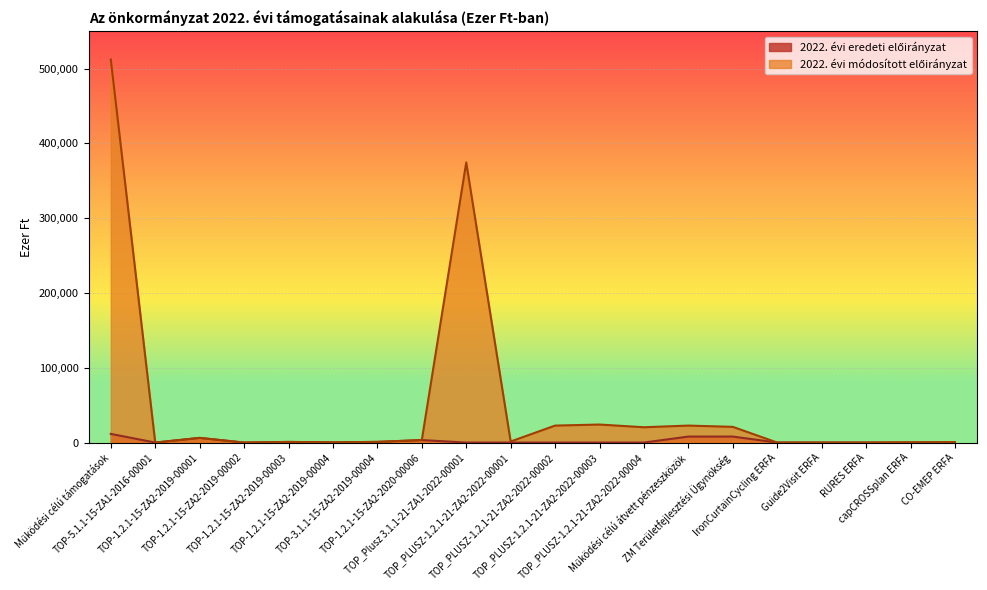

The value of 2022. évi eredeti előirányzat at Guide2Visit ERFA is 0. True or false?

True